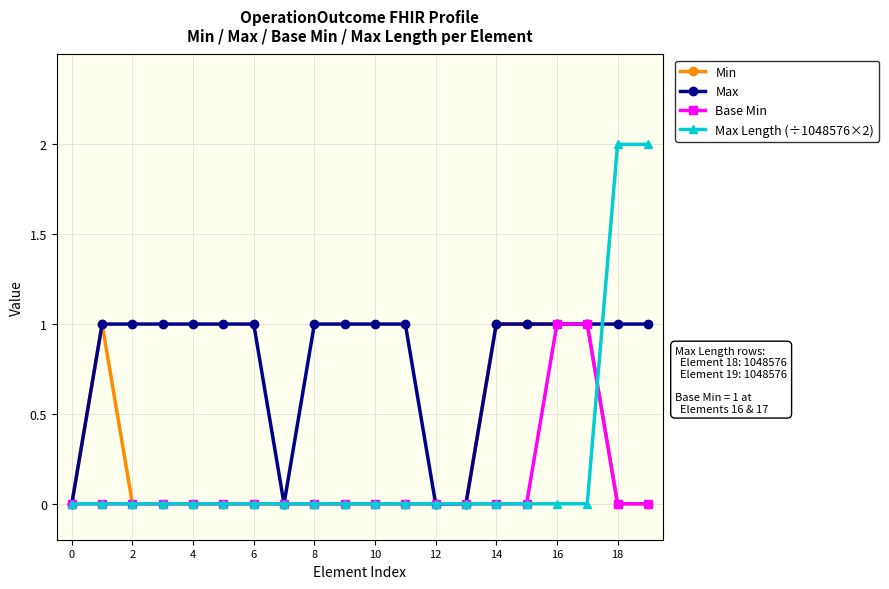

Reading right to left, list all the values displayed in this chart.

Min: 0	0	1	1	1	1	0	0	0	0	0	0	0	0	0	0	0	0	1	0
Max: 1	1	1	1	1	1	0	0	1	1	1	1	0	1	1	1	1	1	1	0
Base Min: 0	0	1	1	0	0	0	0	0	0	0	0	0	0	0	0	0	0	0	0
Max Length (÷1048576×2): 2	2	0	0	0	0	0	0	0	0	0	0	0	0	0	0	0	0	0	0